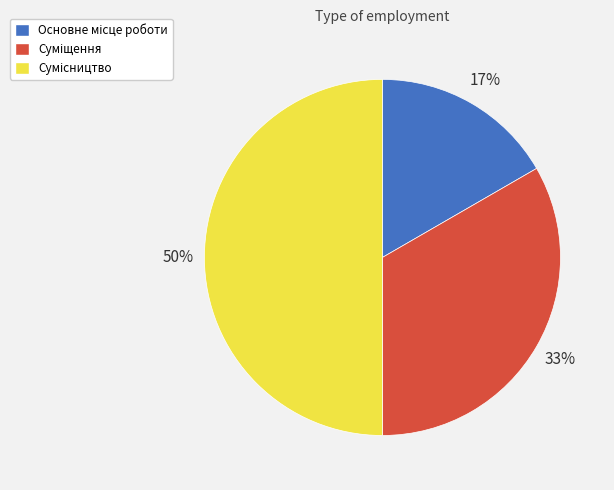

To the nearest percent, what is the difference between the largest and smallest slice percentages?

33%